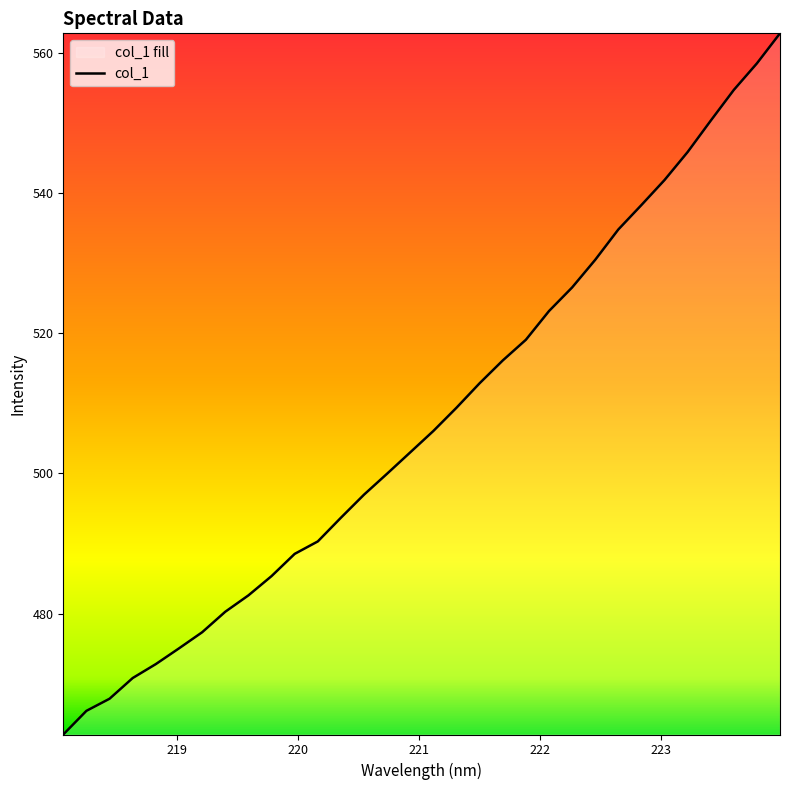

What is the minimum value shown in the chart?

462.8